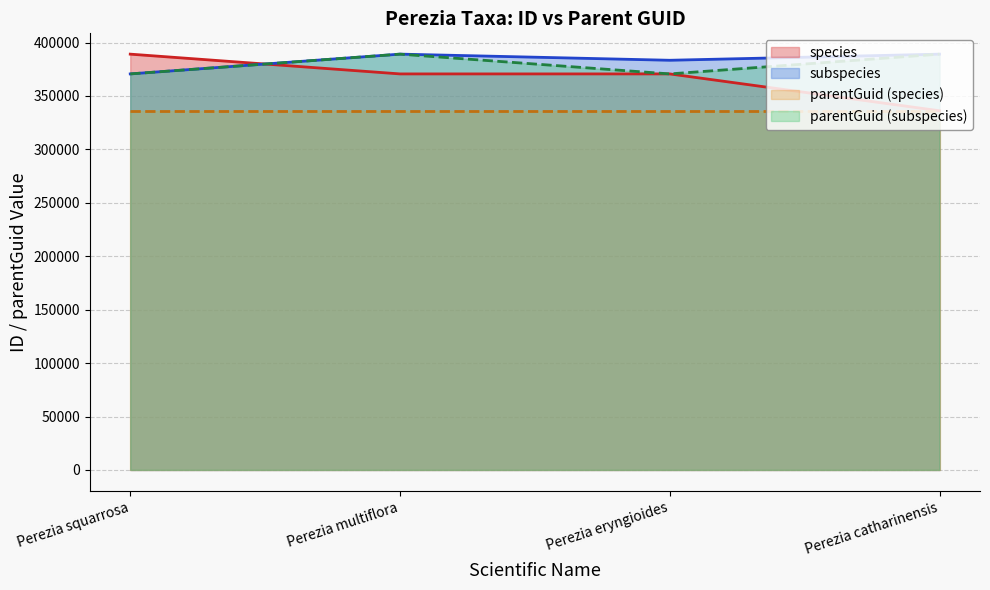

What is the sum of all subspecies values?

1532219